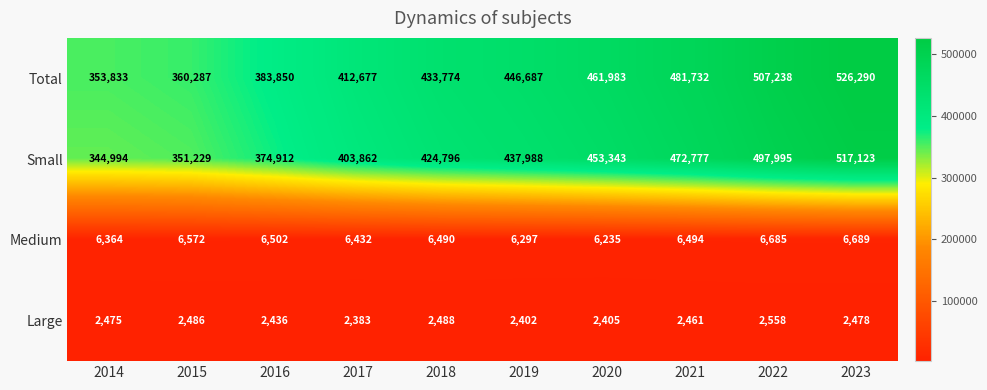

At which label does Total reach its peak?

2023